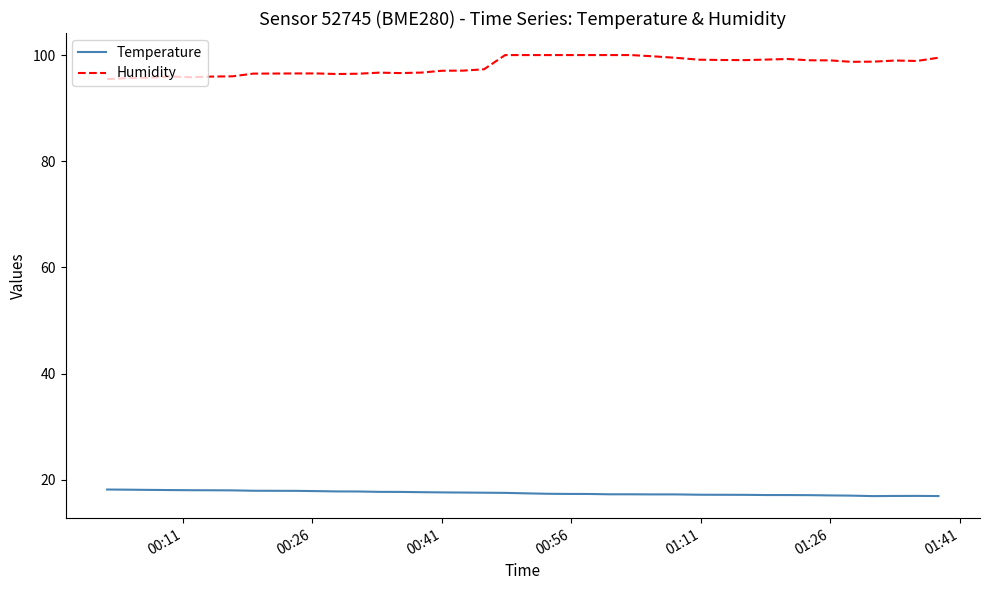

True or false: Temperature and Humidity cross at least once.

False